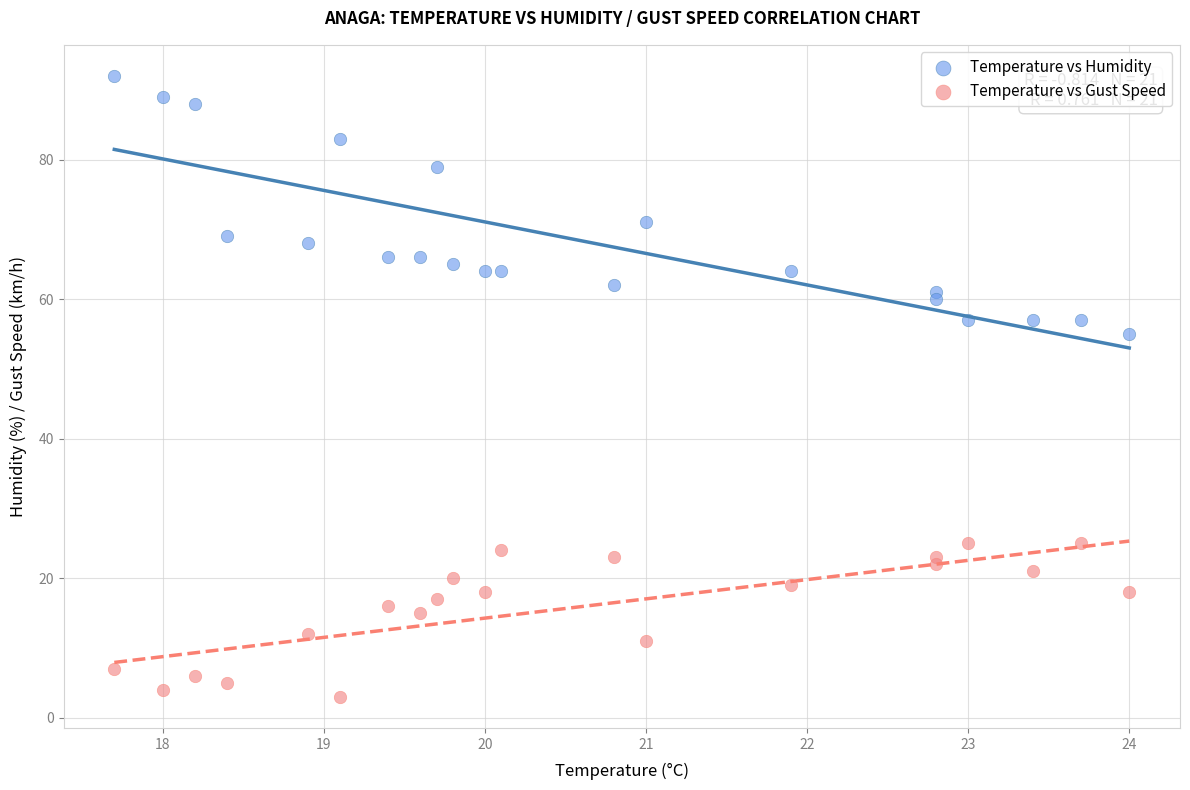

Which series has the widest spread of Y values?

Temperature vs Humidity